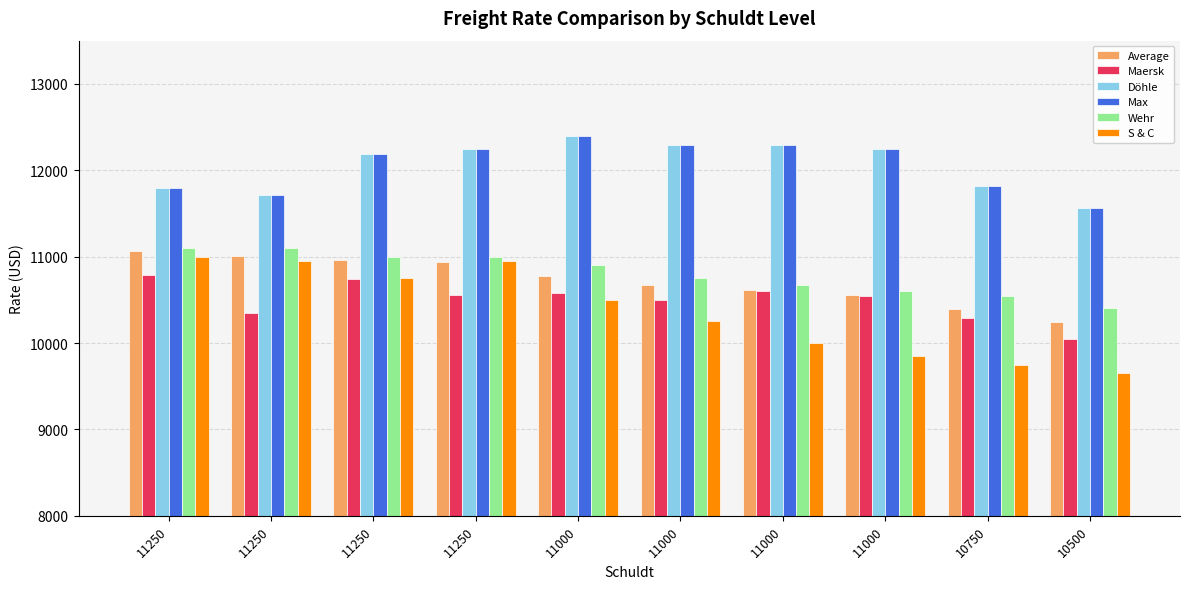

The S & C series shows 14181 at 11000. True or false?

False